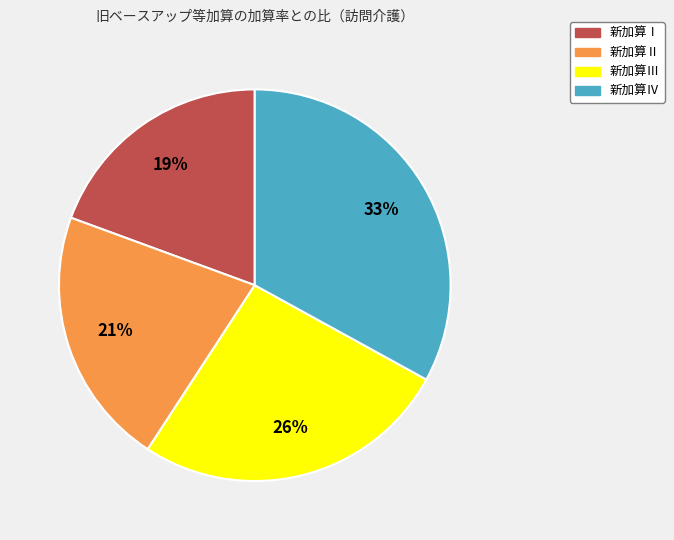

Does 新加算Ⅲ represent more than half of the total?

No